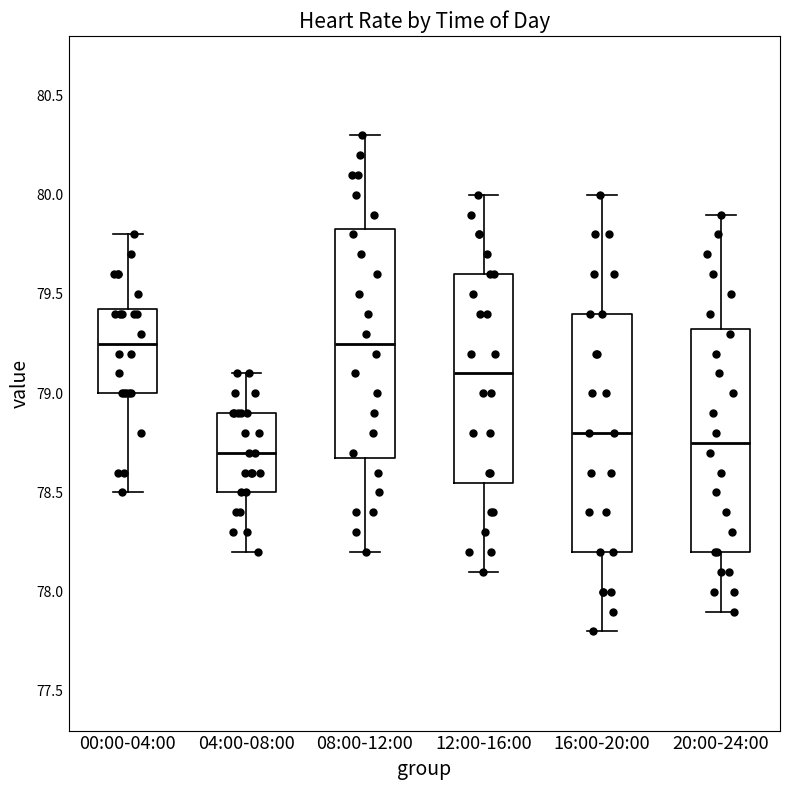

Reading left to right, read every box against the y-axis: the position of its median line, the range the box covers, and the ends of its whiskers. The values are not printed on the chart, so give them approximately, as read against the axis.

00:00-04:00: median 79.25, box 79.00 to 79.45, whiskers 78.50 to 79.80
04:00-08:00: median 78.70, box 78.50 to 78.90, whiskers 78.20 to 79.10
08:00-12:00: median 79.25, box 78.70 to 79.85, whiskers 78.20 to 80.30
12:00-16:00: median 79.10, box 78.55 to 79.60, whiskers 78.10 to 80.00
16:00-20:00: median 78.80, box 78.20 to 79.40, whiskers 77.80 to 80.00
20:00-24:00: median 78.75, box 78.20 to 79.35, whiskers 77.90 to 79.90